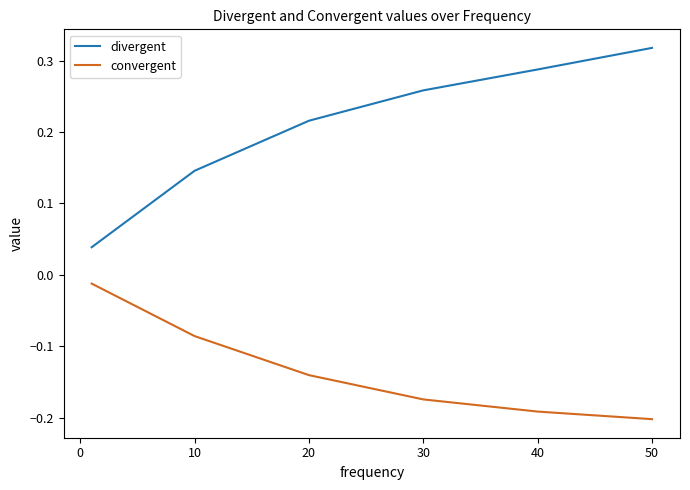

Rank the series by their maximum value, from highest to lowest.

divergent, convergent